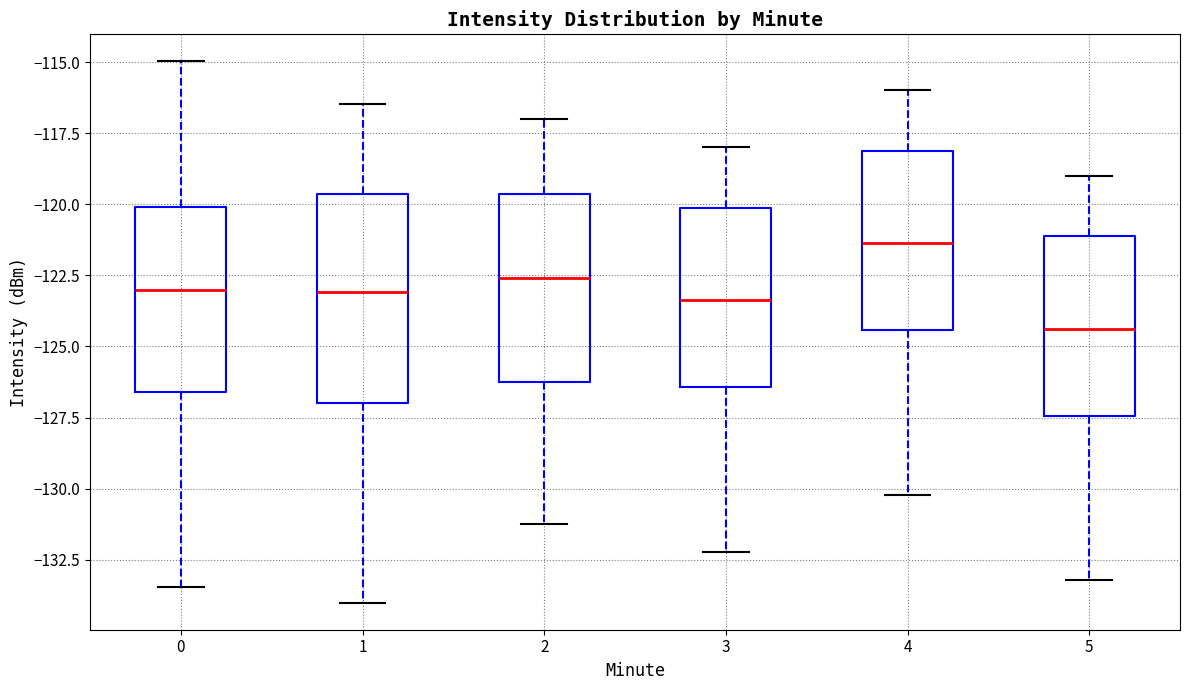

Which box is the tallest, from its lower edge to its upper edge?

1